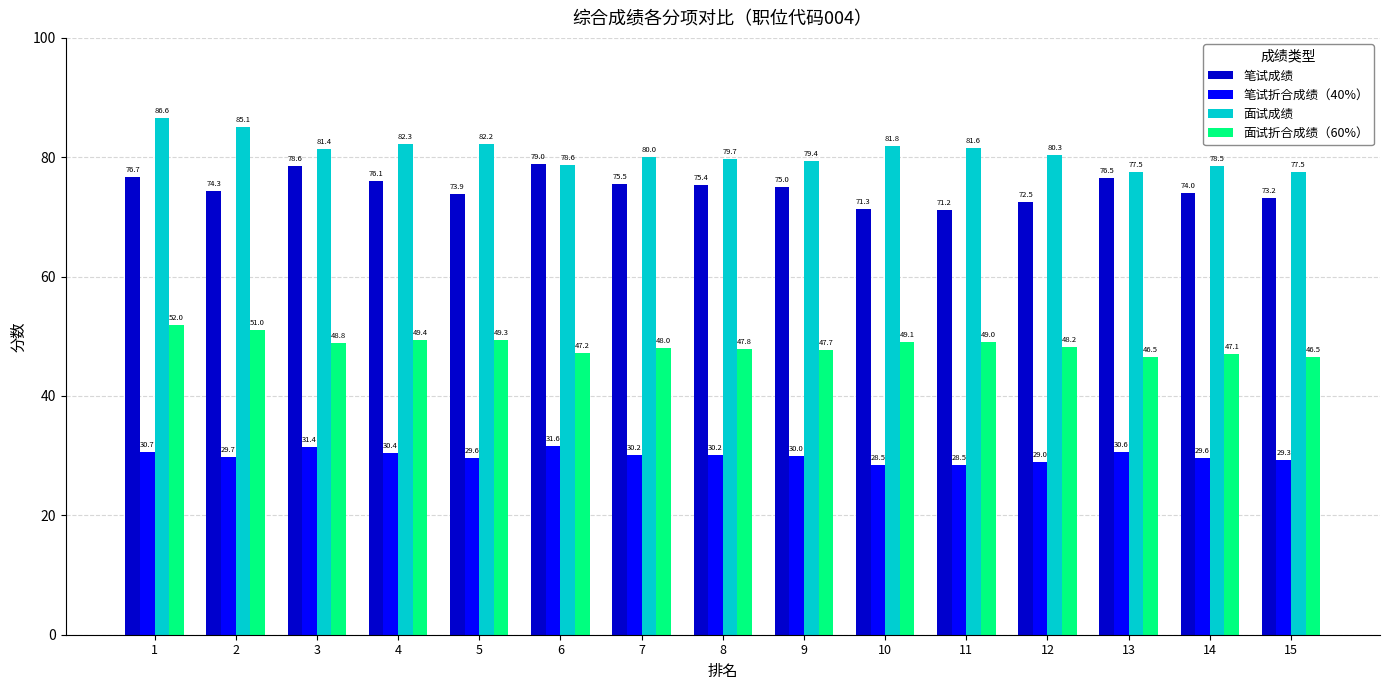

What is the average value of the 面试折合成绩（60%） series?

48.5